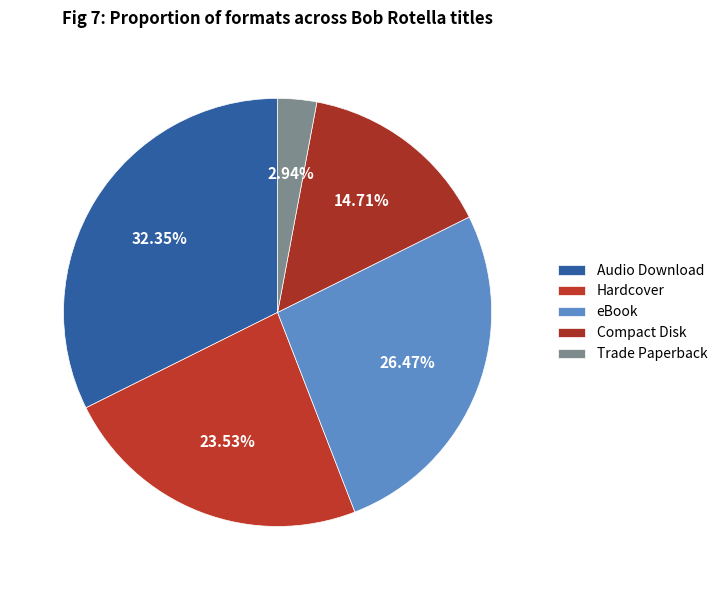

Which slice is the largest?

Audio Download